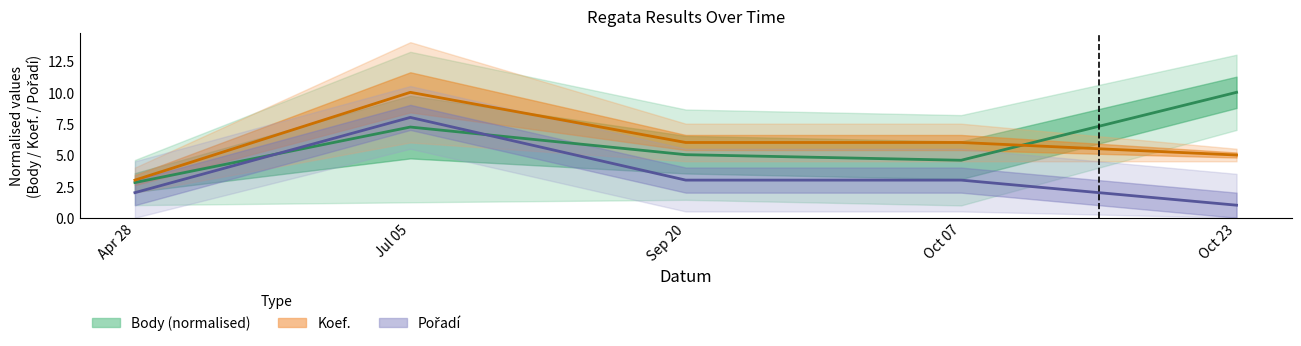

Reading left to right, list all the values displayed in this chart.

Body: 2.8	7.2	5.0	4.6	10.0
Koef.: 3.0	10.0	6.0	6.0	5.0
Pořadí: 2.0	8.0	3.0	3.0	1.0